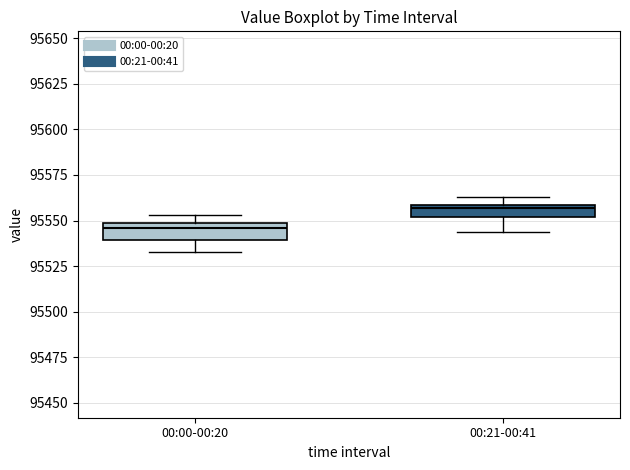

Where does the median line of the box for 00:00-00:20 sit on the y-axis? The values are not printed on the chart, so give them approximately, as read against the axis.

95545